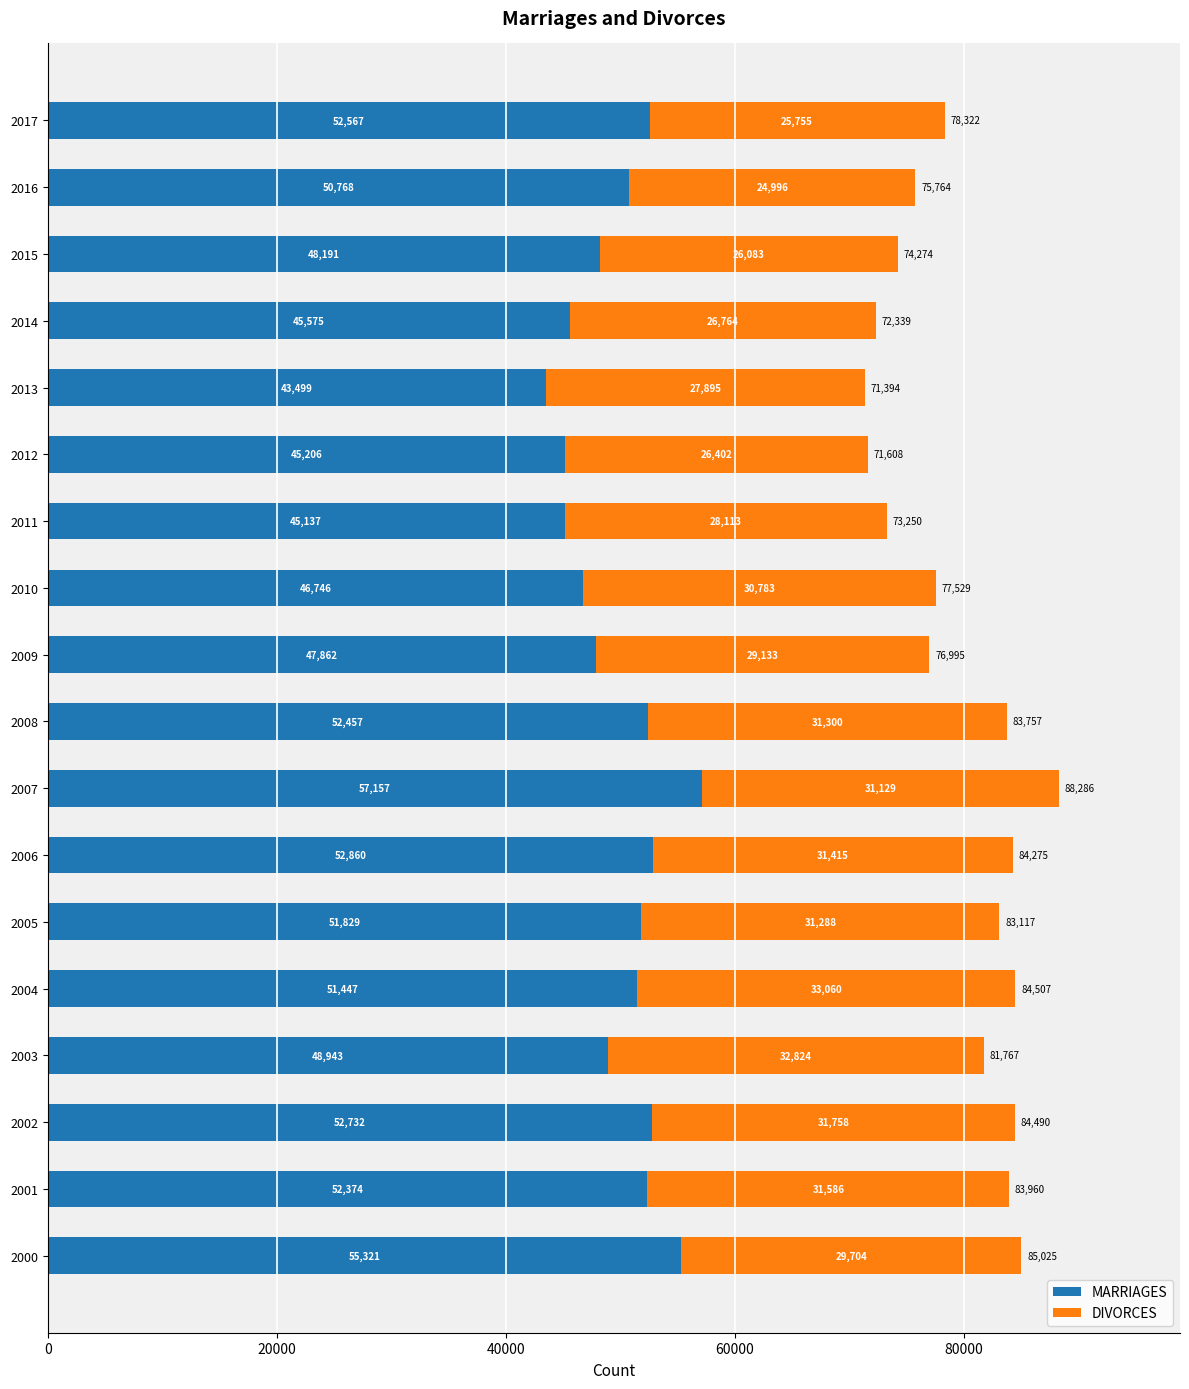

Rank the categories by MARRIAGES value from highest to lowest.

2007, 2000, 2006, 2002, 2017, 2008, 2001, 2005, 2004, 2016, 2003, 2015, 2009, 2010, 2014, 2012, 2011, 2013